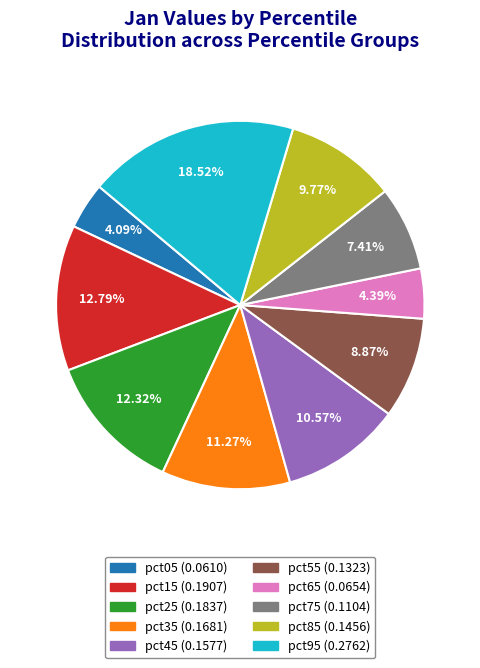

What is the total percentage of pct35 and pct05?

15.4%